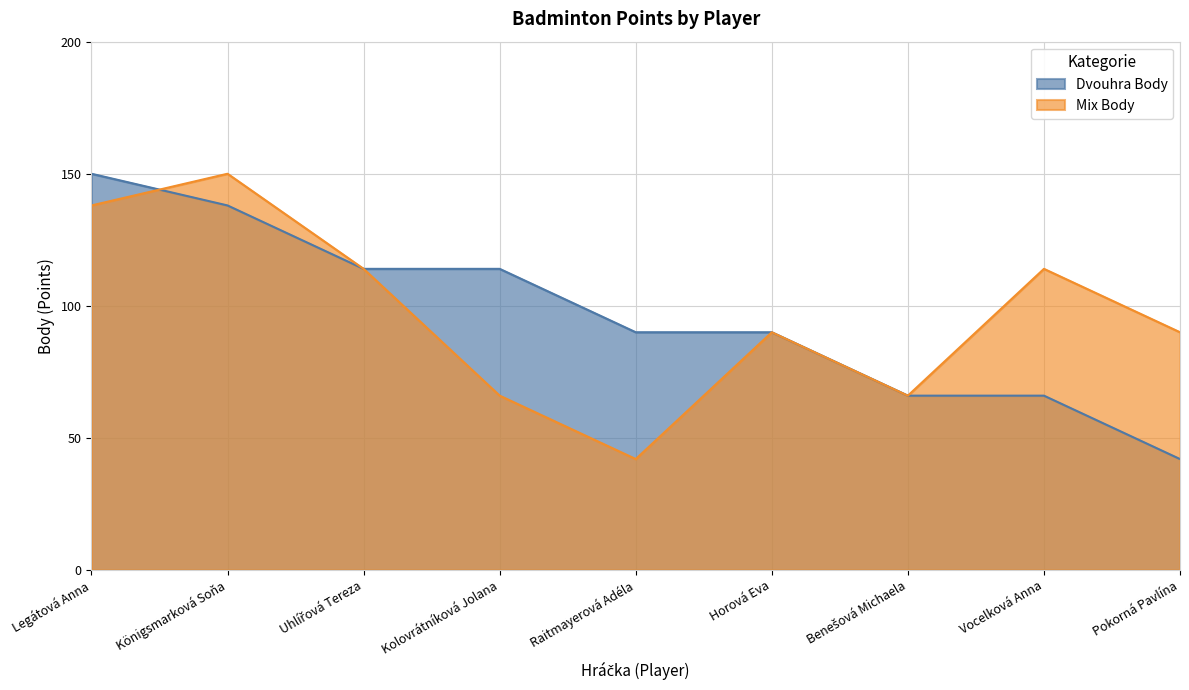

True or false: Mix Body has a value of 150 at Königsmarková Soňa.

True